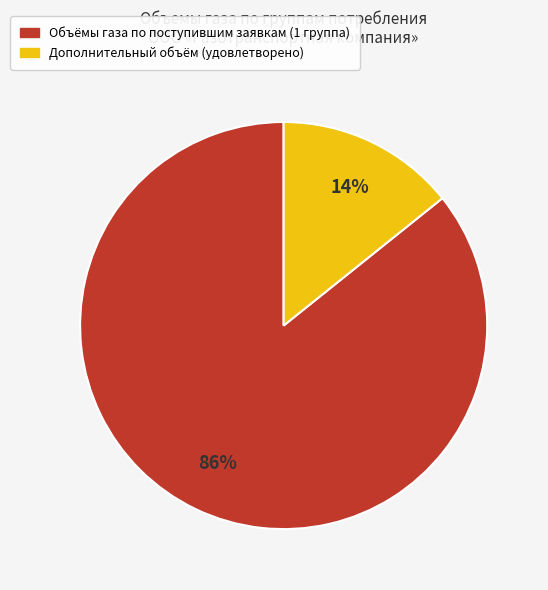

Does any single category account for the majority?

Yes